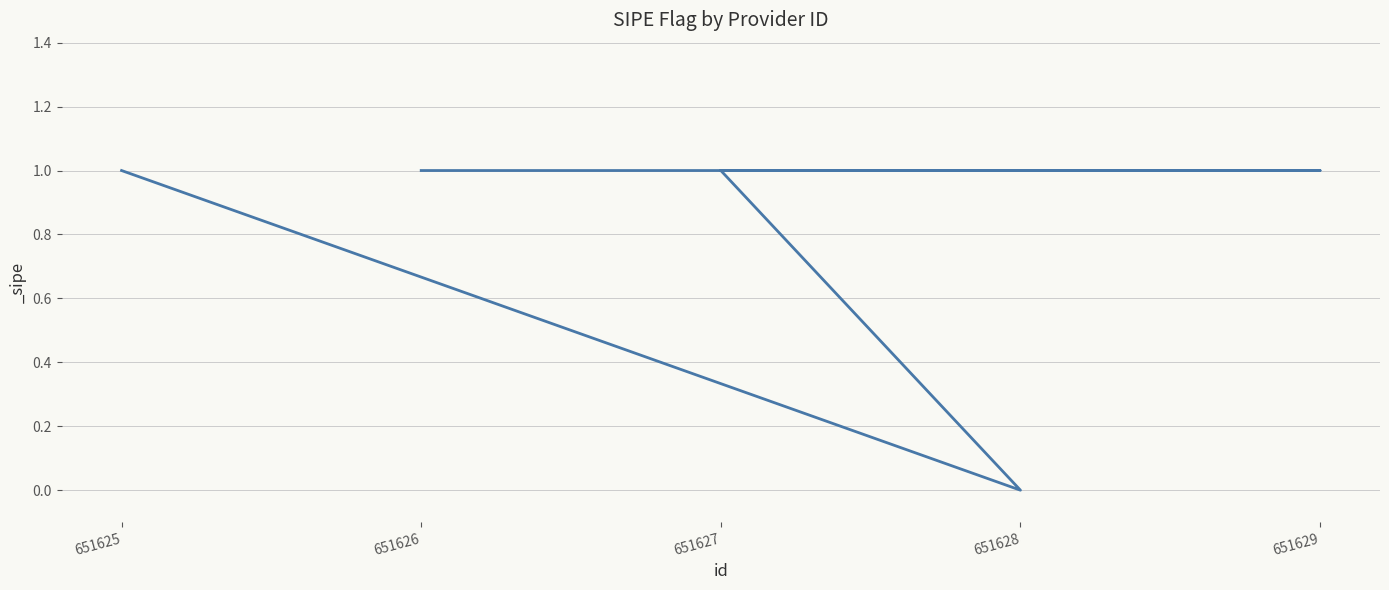

Which label corresponds to the smallest value in the chart?

651628